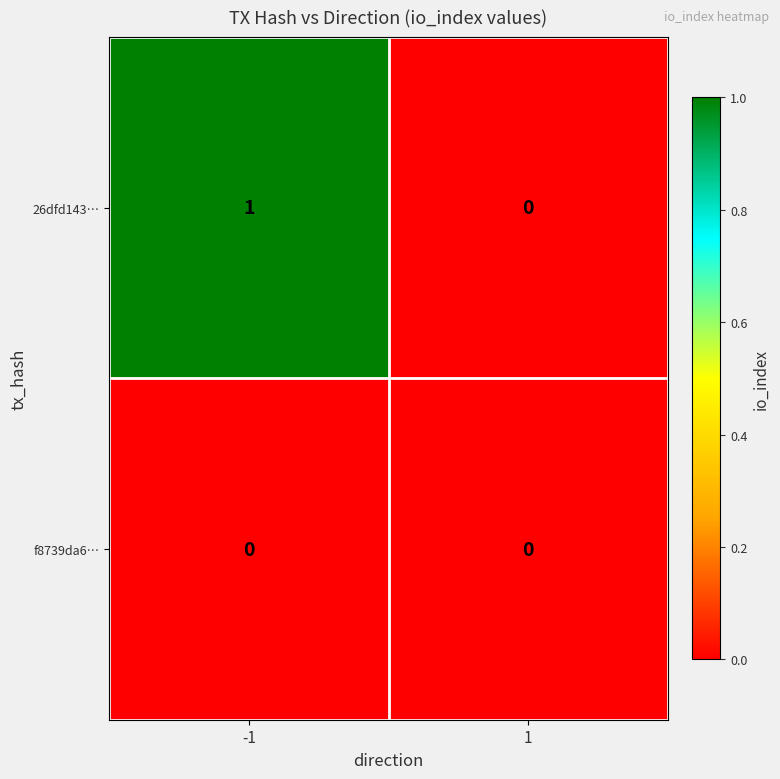

Which series has the largest range (max minus min)?

26dfd143…